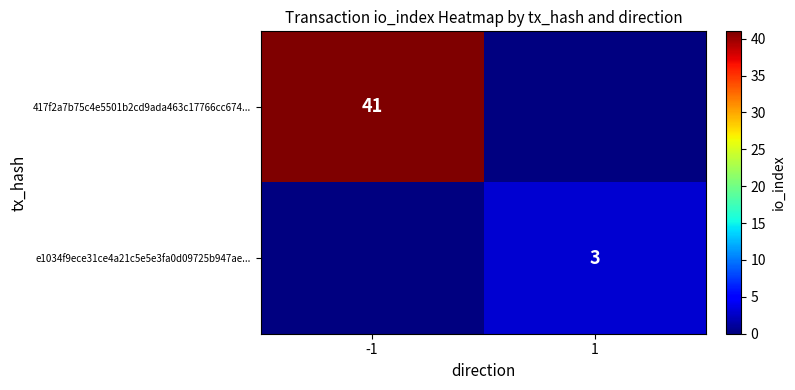

The value of 417f2a7b75c4e5501b2cd9ada463c17766cc674... at -1 is 41. True or false?

True